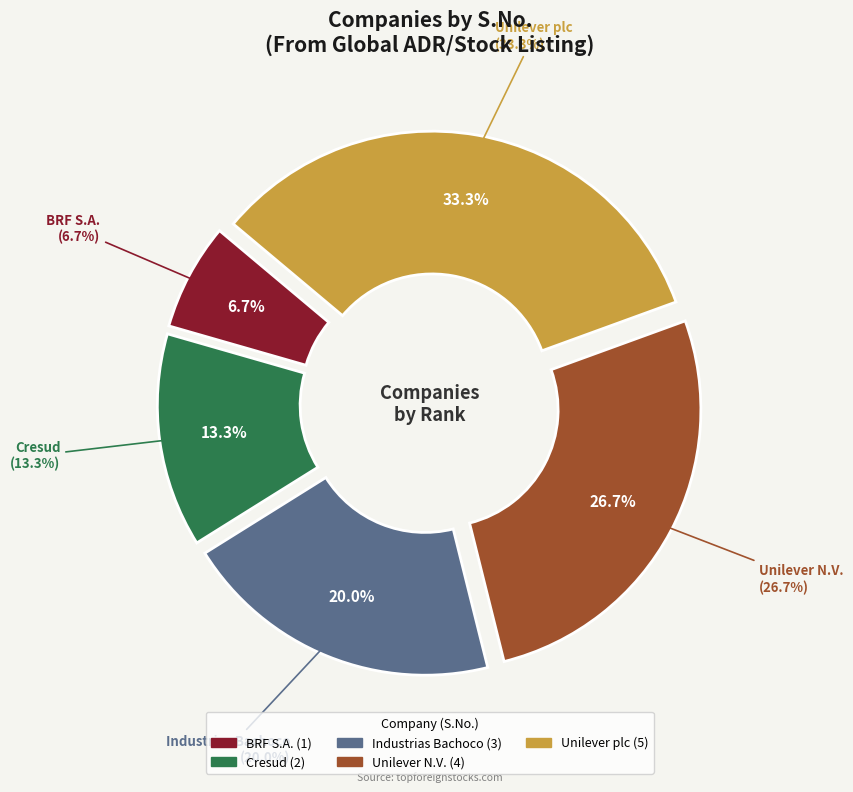

Is there a majority slice in this chart?

No